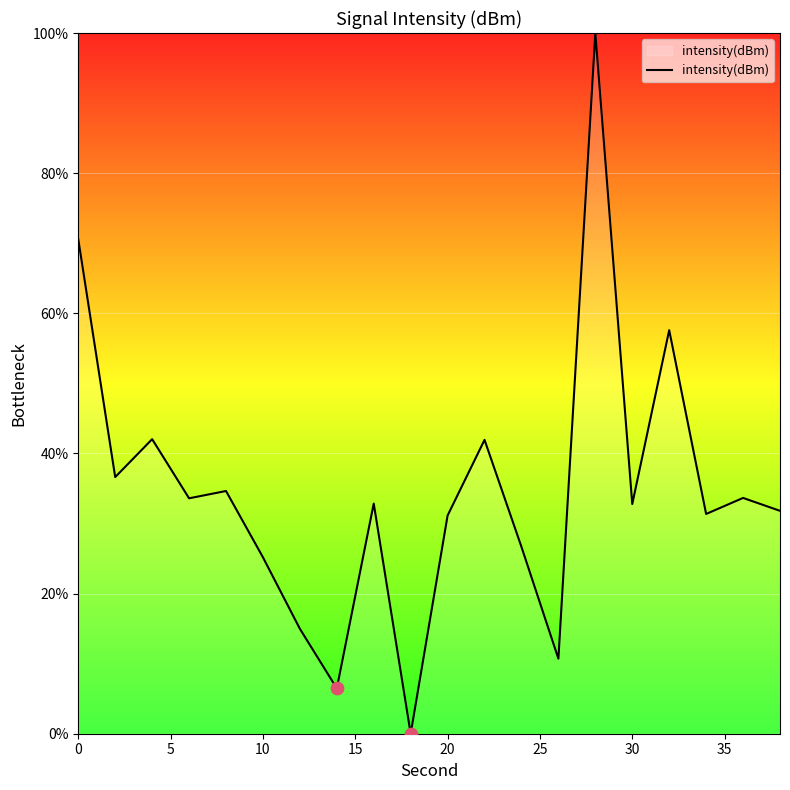

What is the difference between the maximum and minimum values?

100.0